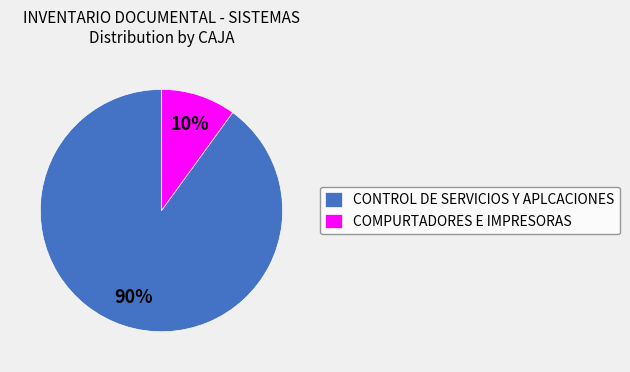

Count the number of slices in the pie.

2